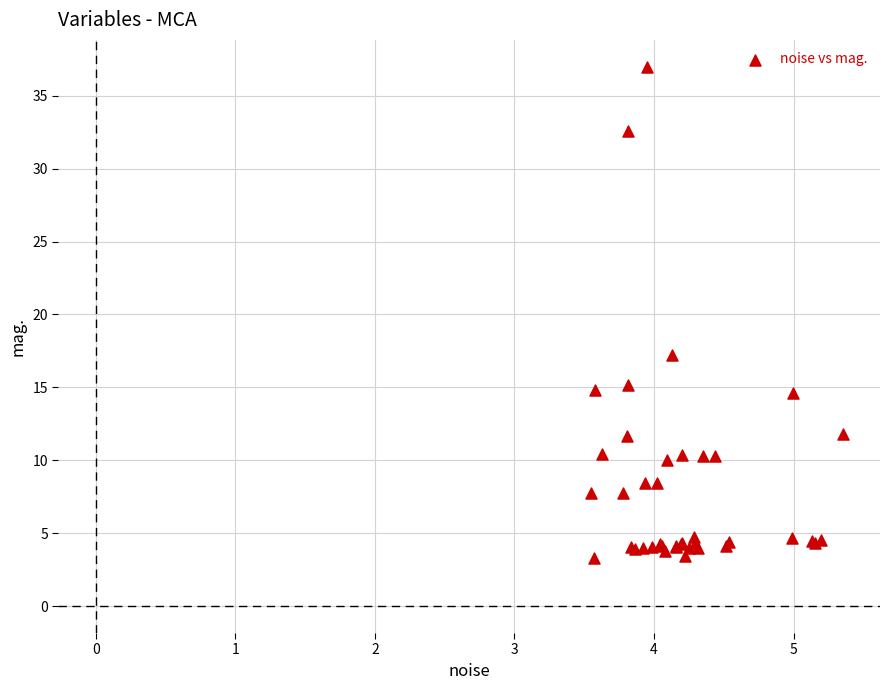

What Y value in the scatter plot is closest to 20?

17.2